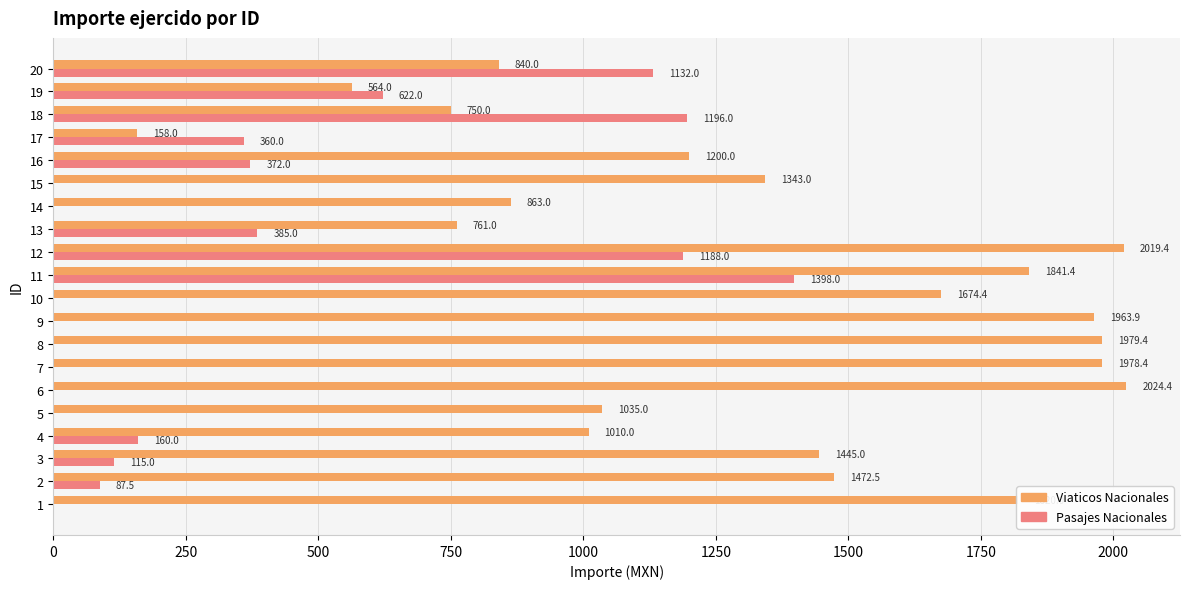

How many data points does each series have?

20